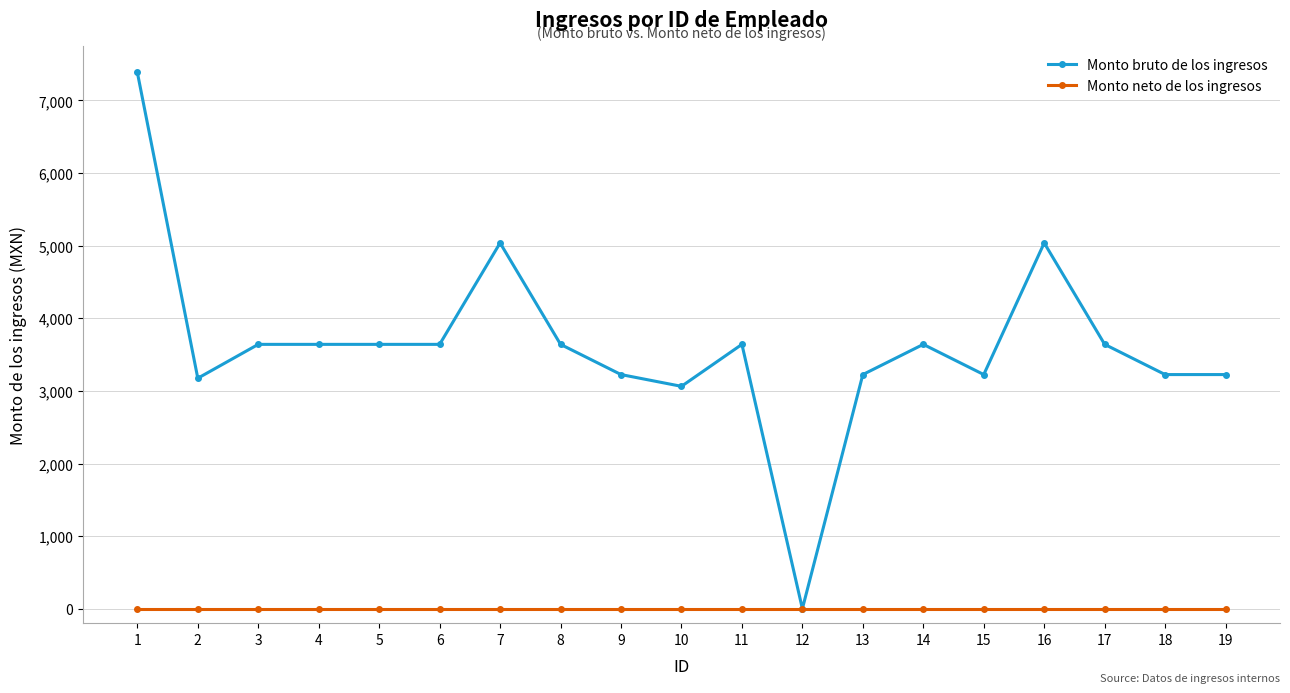

What is the value of the Monto bruto de los ingresos point at the 19th from the left?

3225.0